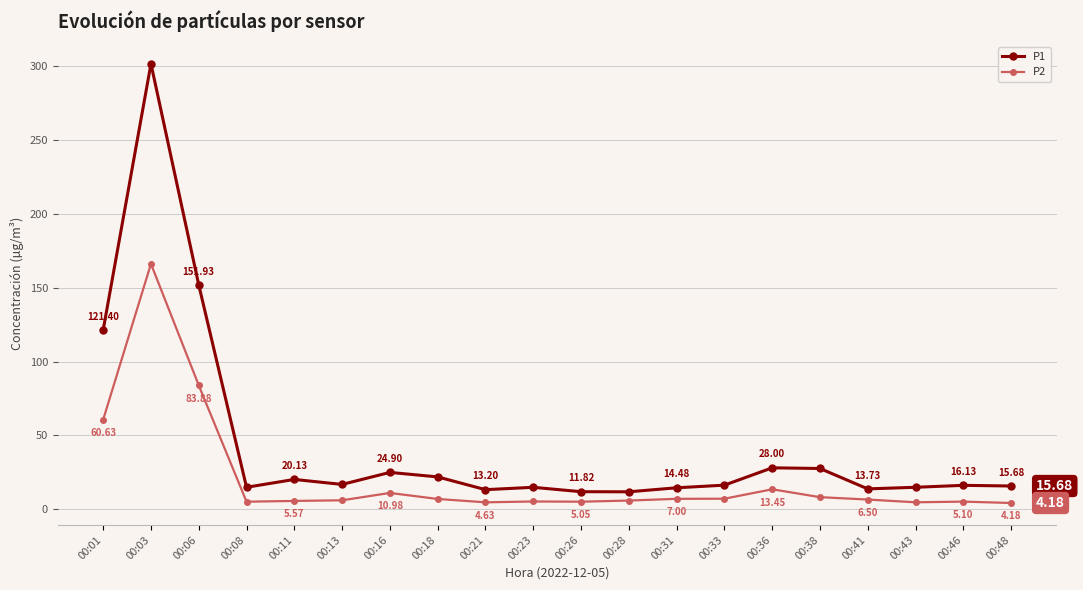

True or false: P1 and P2 cross at least once.

False